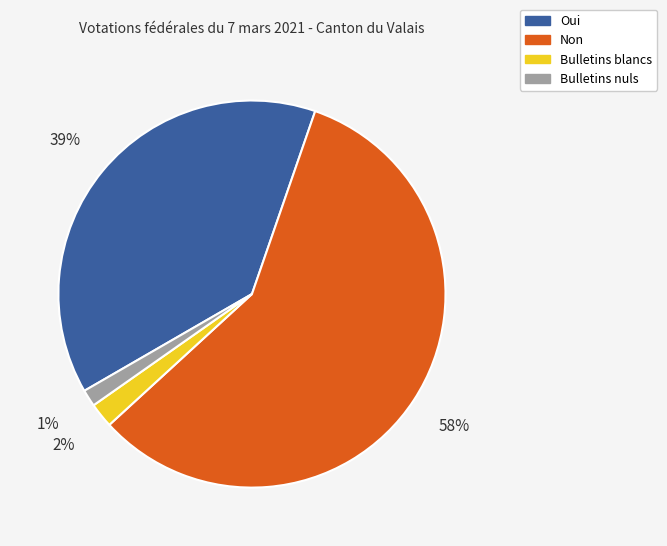

True or false: Bulletins blancs accounts for 13% of the total.

False